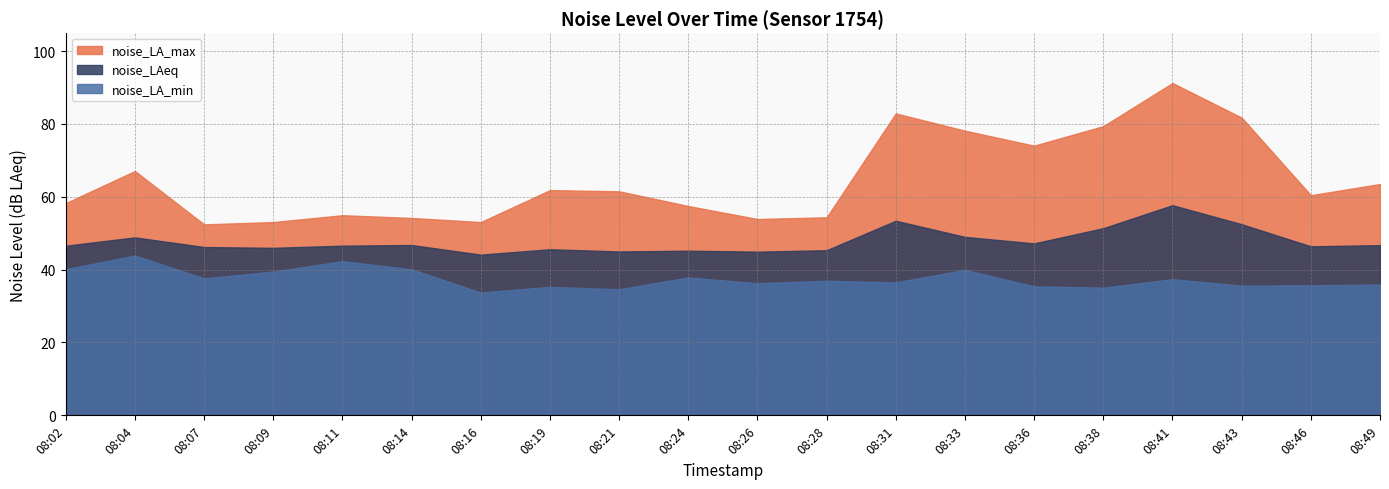

What is the difference between the maximum and minimum values in the noise_LA_max series?

38.8